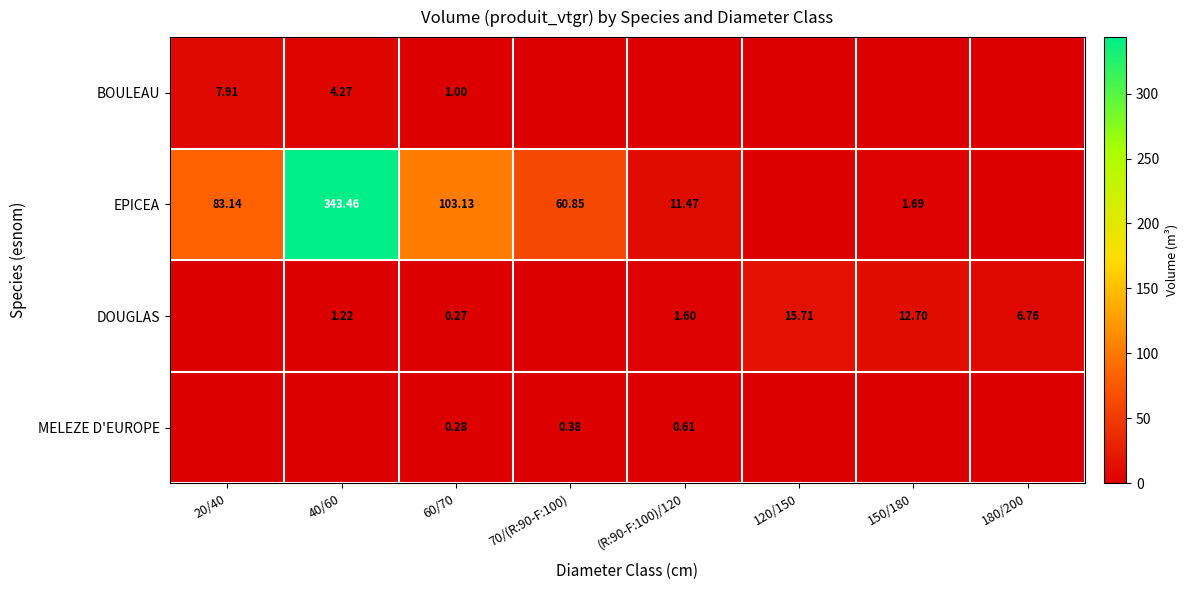

At how many categories does at least one series exceed 32?

4